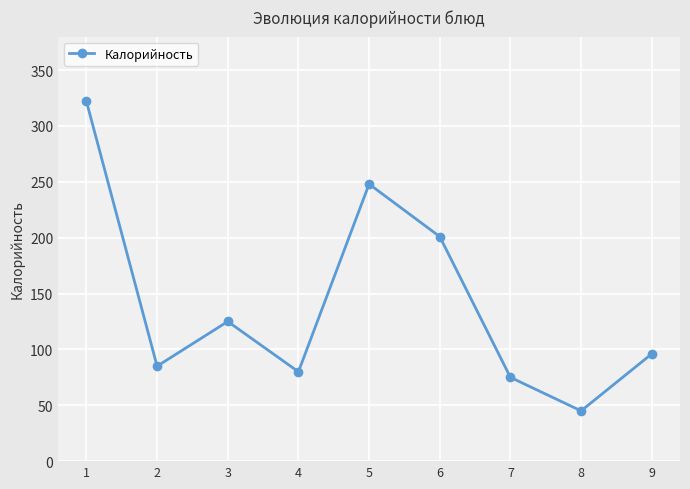

What is the change in value from 5 to 7?

-173